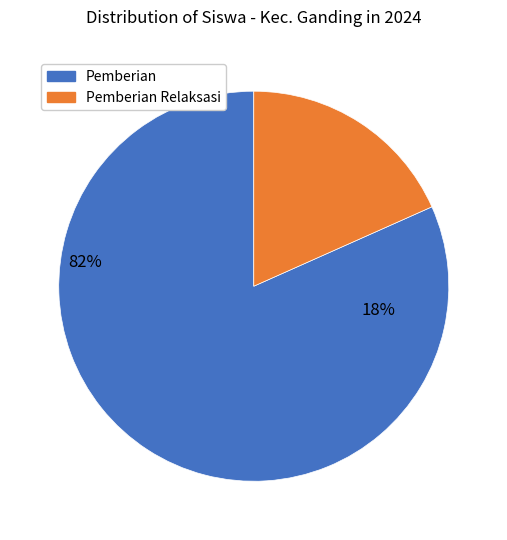

True or false: SMP ISLAM AL-ITQAN accounts for 23% of the total.

False